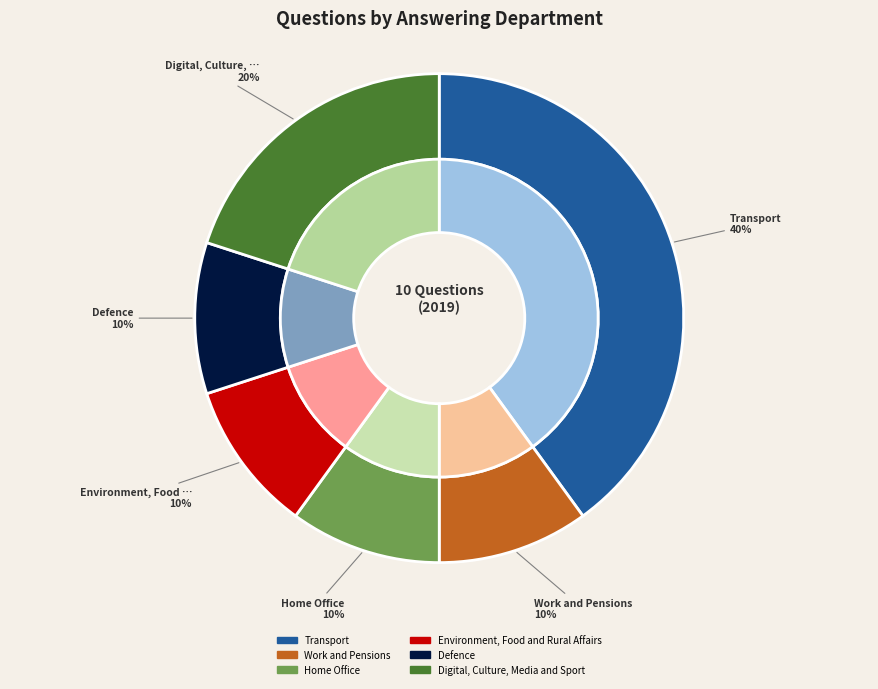

What percentage is the Work and Pensions slice, to the nearest percent?

10%